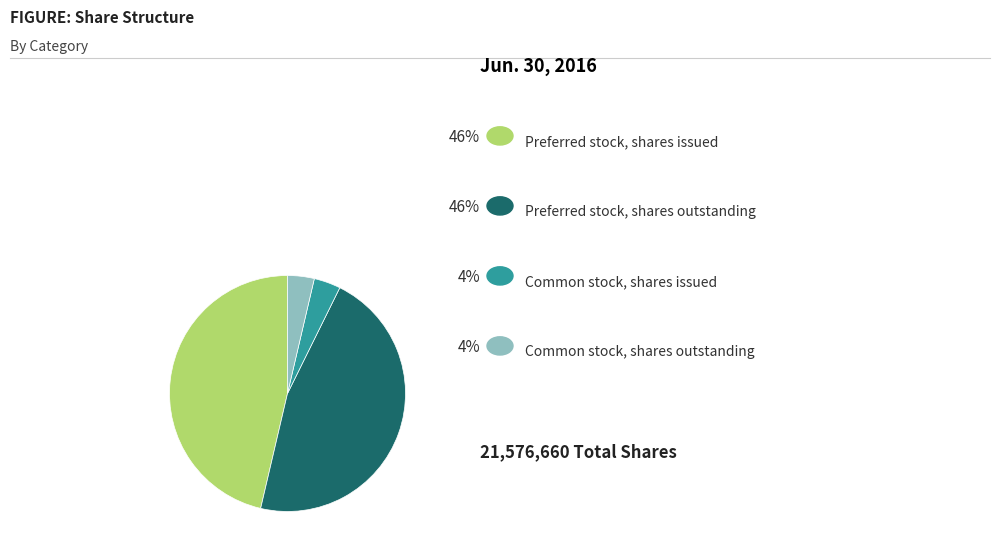

Is there a majority slice in this chart?

No